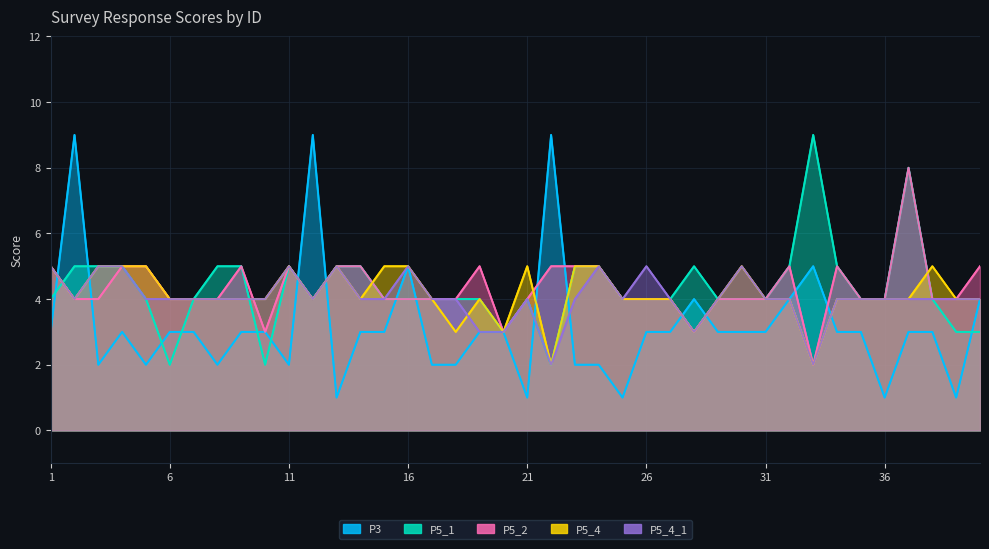

List the labels in order of P5_4 value, smallest first.

22, 33, 18, 20, 28, 2, 6, 7, 8, 9, 10, 12, 14, 17, 19, 25, 26, 27, 29, 31, 32, 34, 35, 36, 37, 39, 40, 1, 3, 4, 5, 11, 13, 15, 16, 21, 23, 24, 30, 38